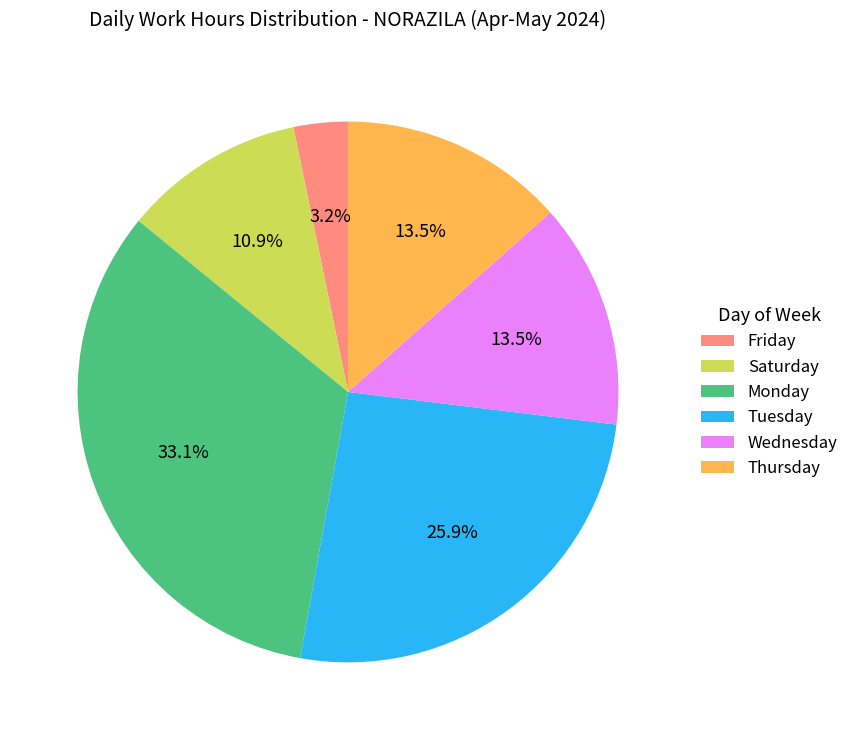

To the nearest percent, what is the average slice percentage?

17%